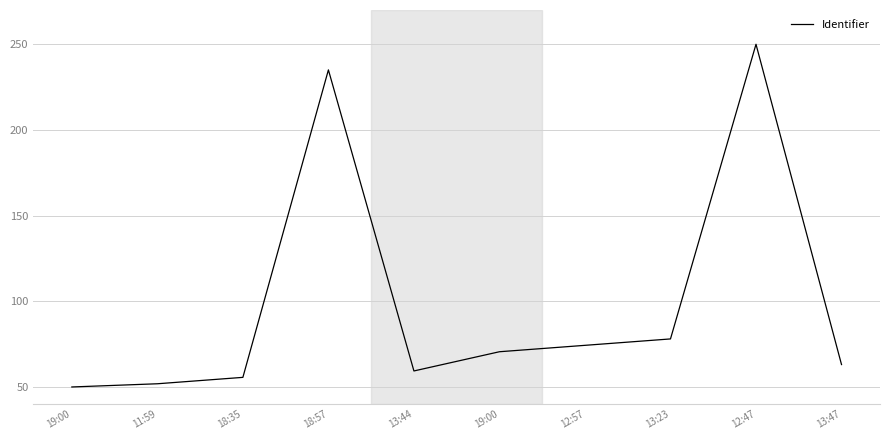

Where does the data first go above 70?

18:57